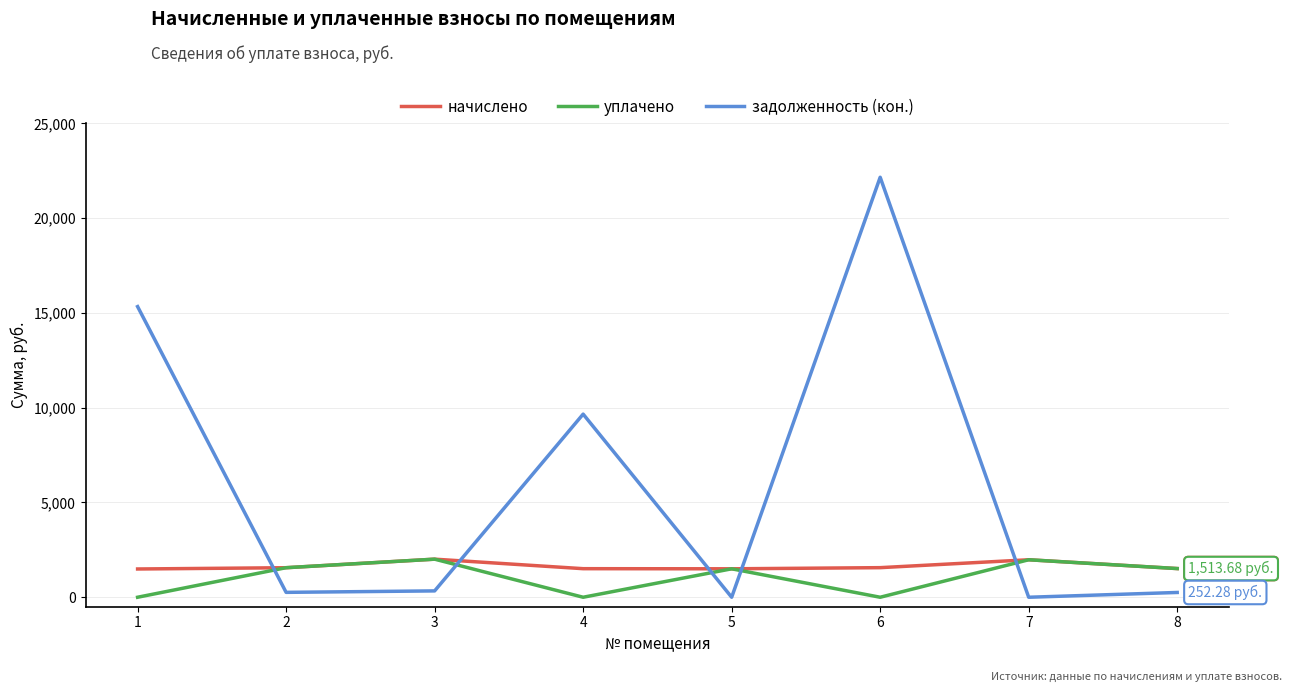

What is the spread (max minus min) of values at 5?

1501.0